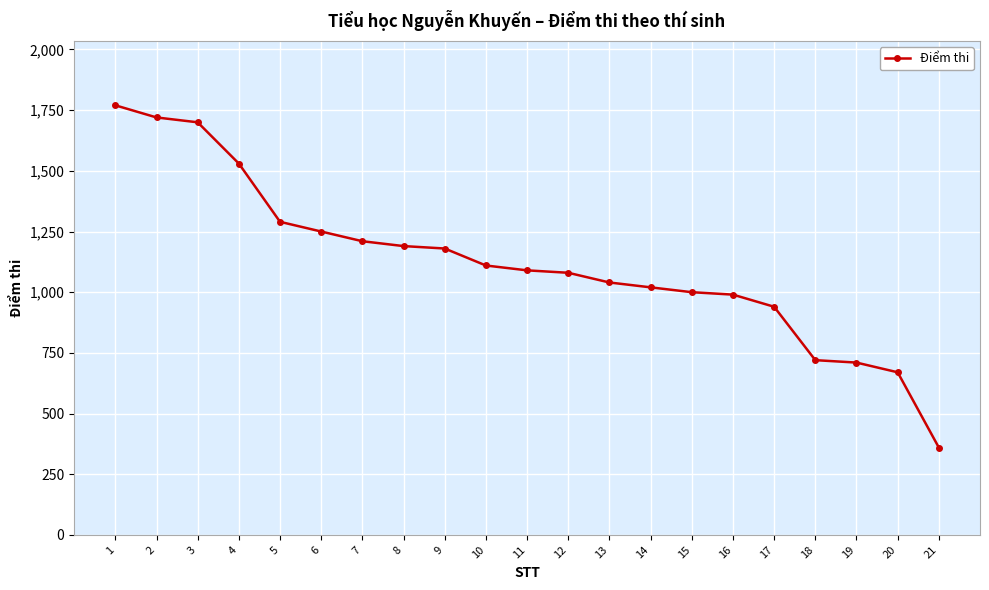

Reading left to right, extract all data points from this chart.

1770	1720	1700	1530	1290	1250	1210	1190	1180	1110	1090	1080	1040	1020	1000	990	940	720	710	670	360